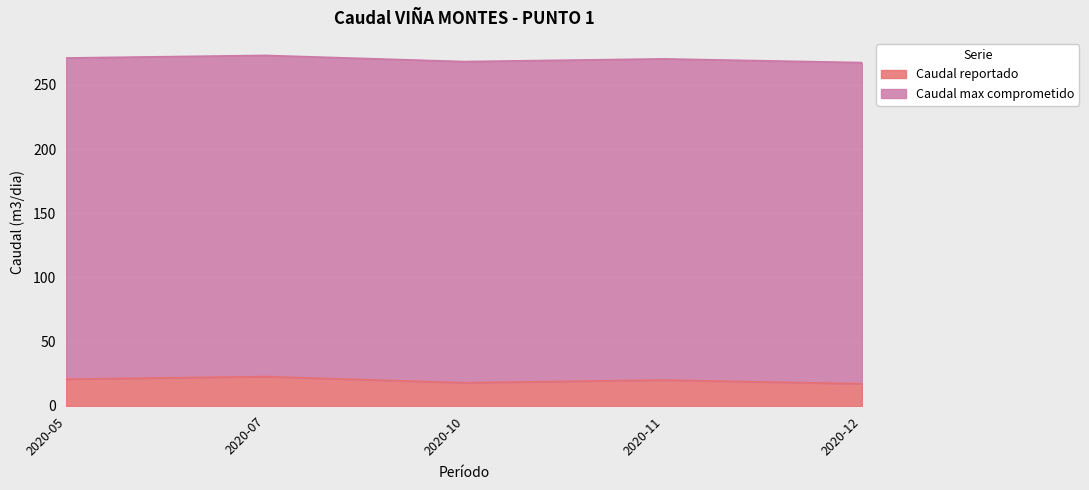

Is it true that Caudal reportado equals 5.1 at 2020-12?

False